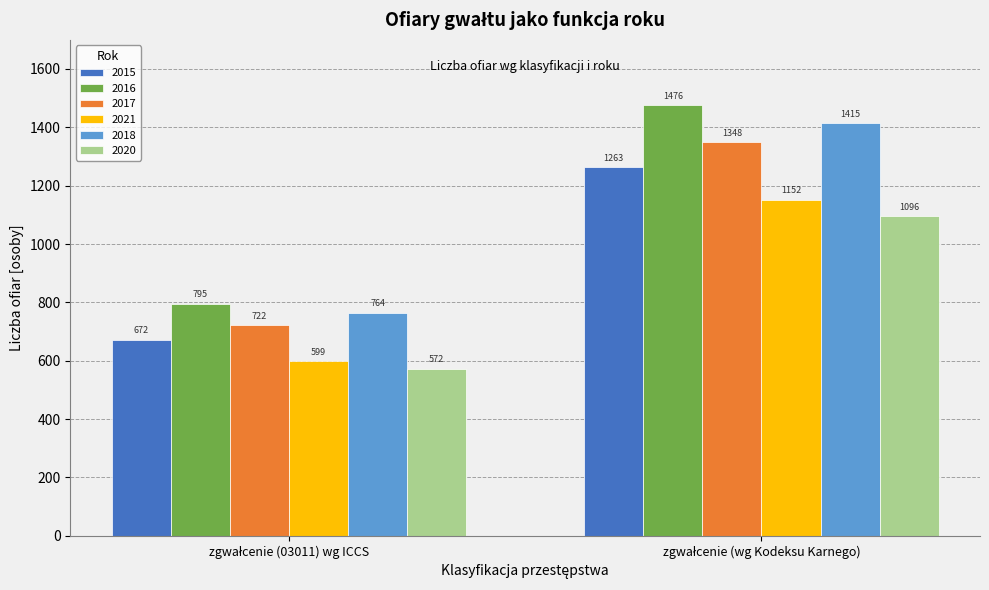

Rank the series by their maximum value, from lowest to highest.

2020, 2021, 2015, 2017, 2018, 2016